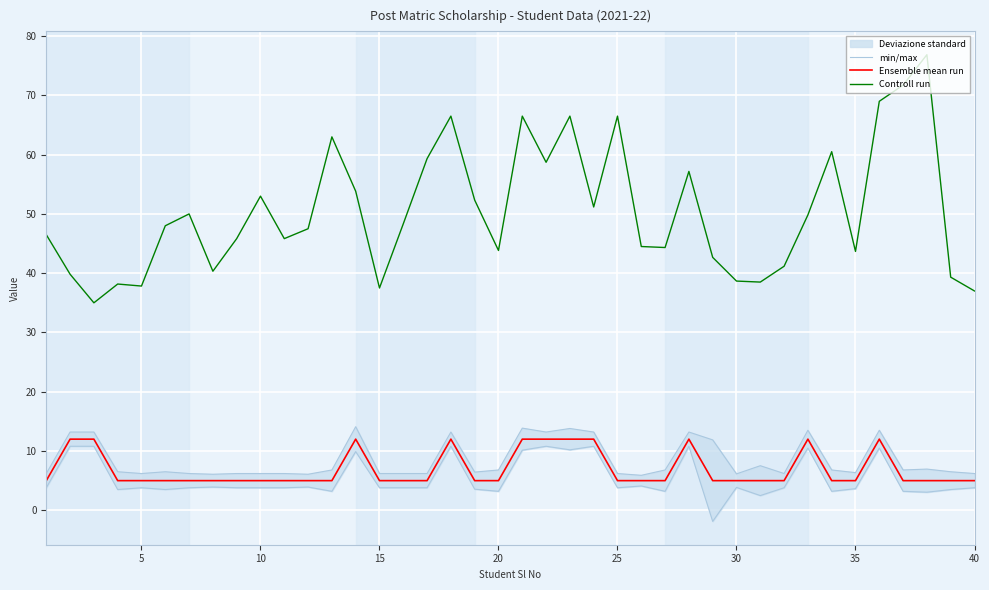

True or false: Ensemble mean run and Controll run intersect in this chart.

False